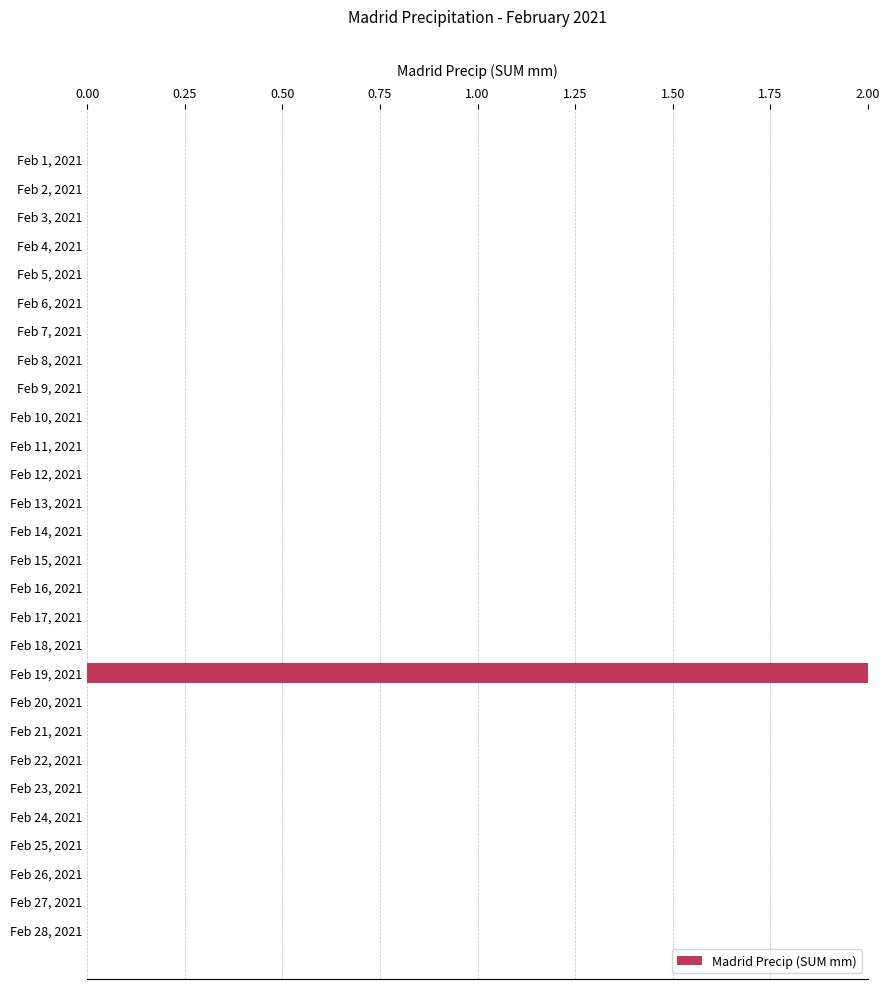

Is it true that the value at Feb 13, 2021 is 1?

False